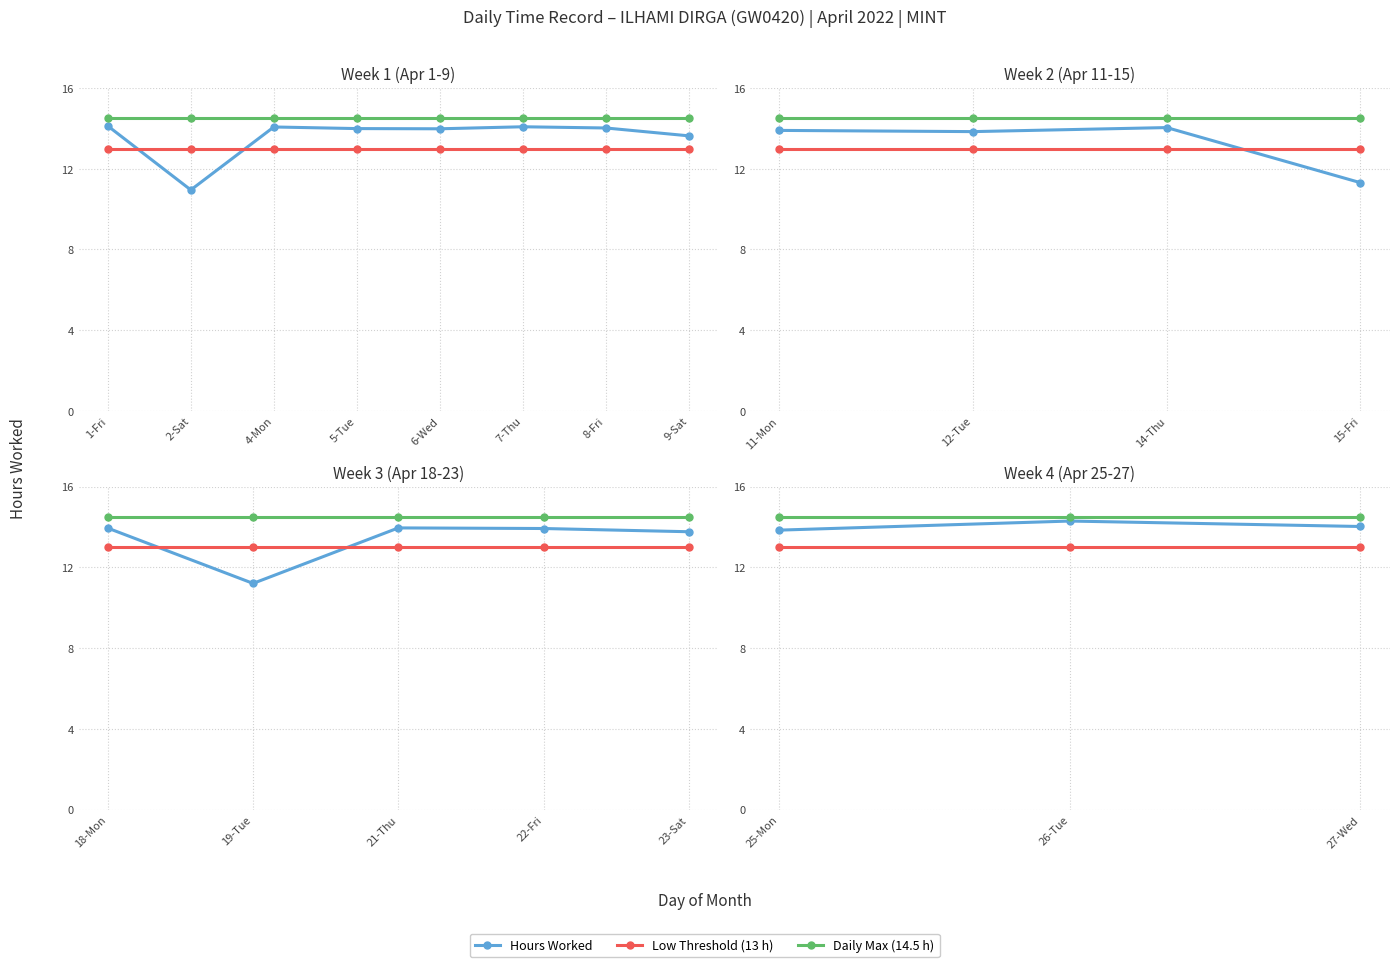

What is the minimum value for Daily Max?

14.5